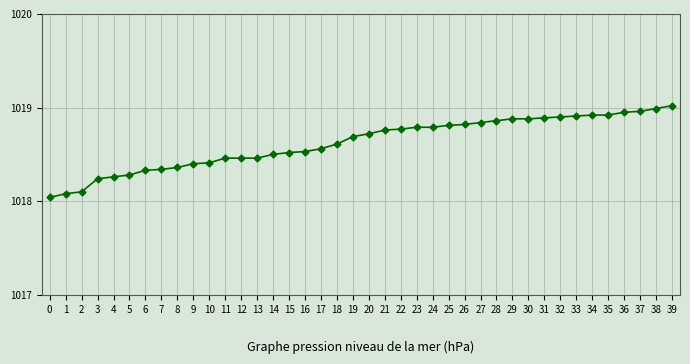

What is the change in value from 14 to 34?

+0.4